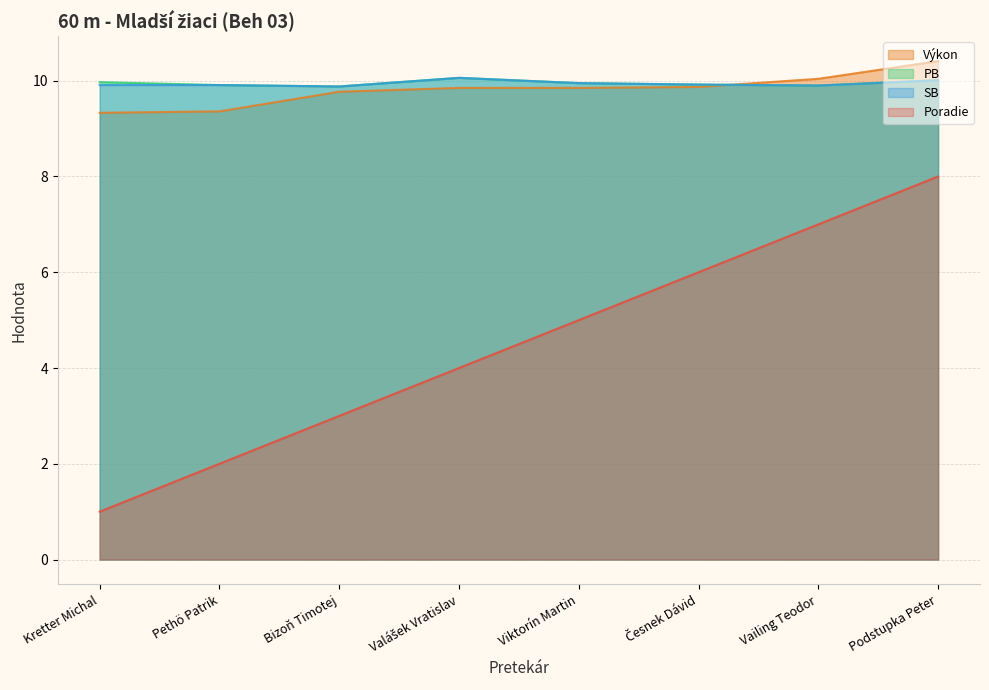

What is the difference between the maximum and second lowest values in the PB series?

0.2